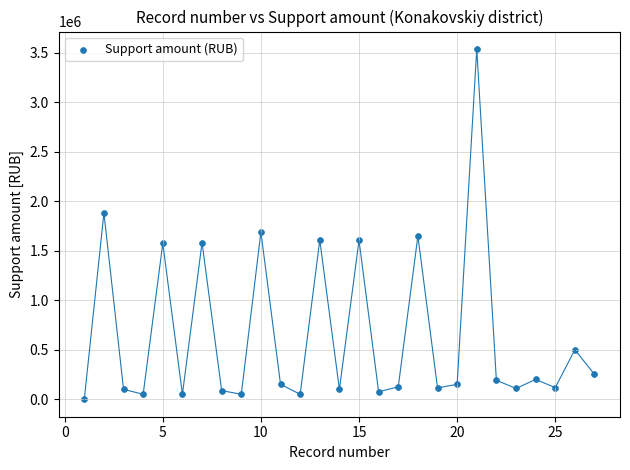

What is the range of Y values (max minus min)?

3536280